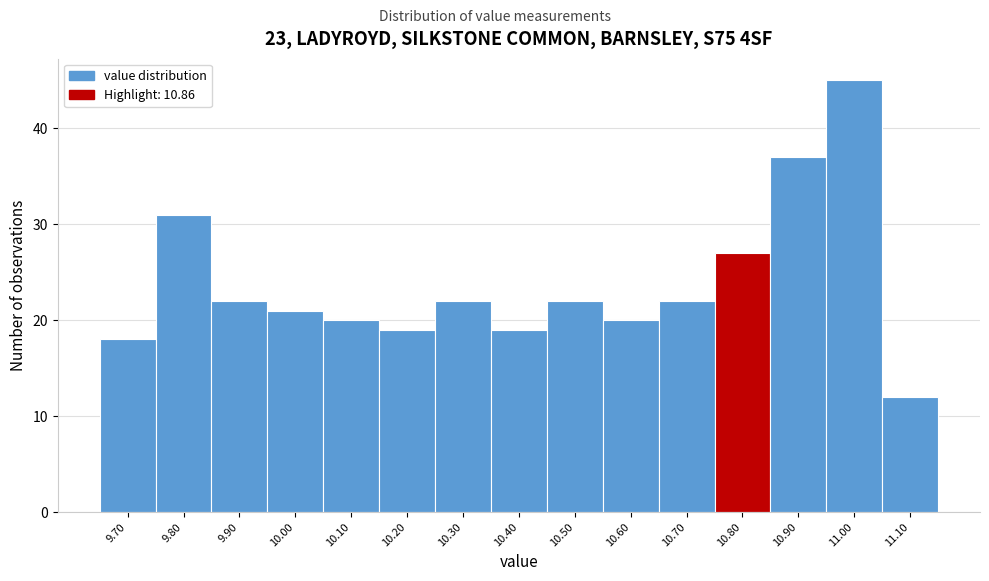

Reading left to right, what are all the values shown in this chart?

18	31	22	21	20	19	22	19	22	20	22	27	37	45	12